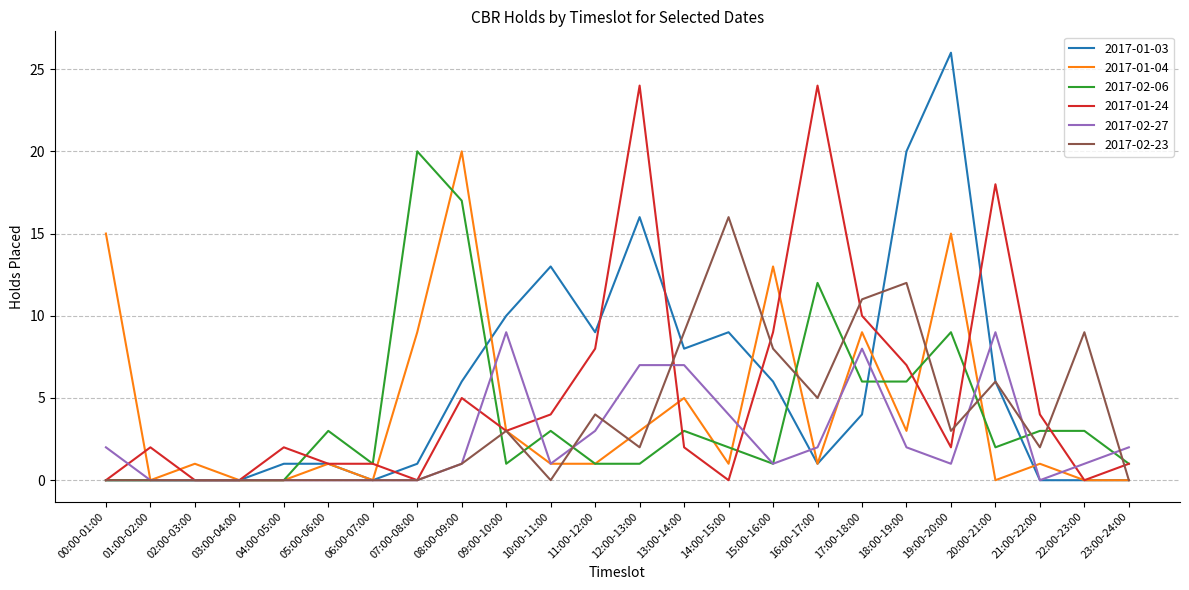

What is the total value across all series at 05:00-06:00?

6